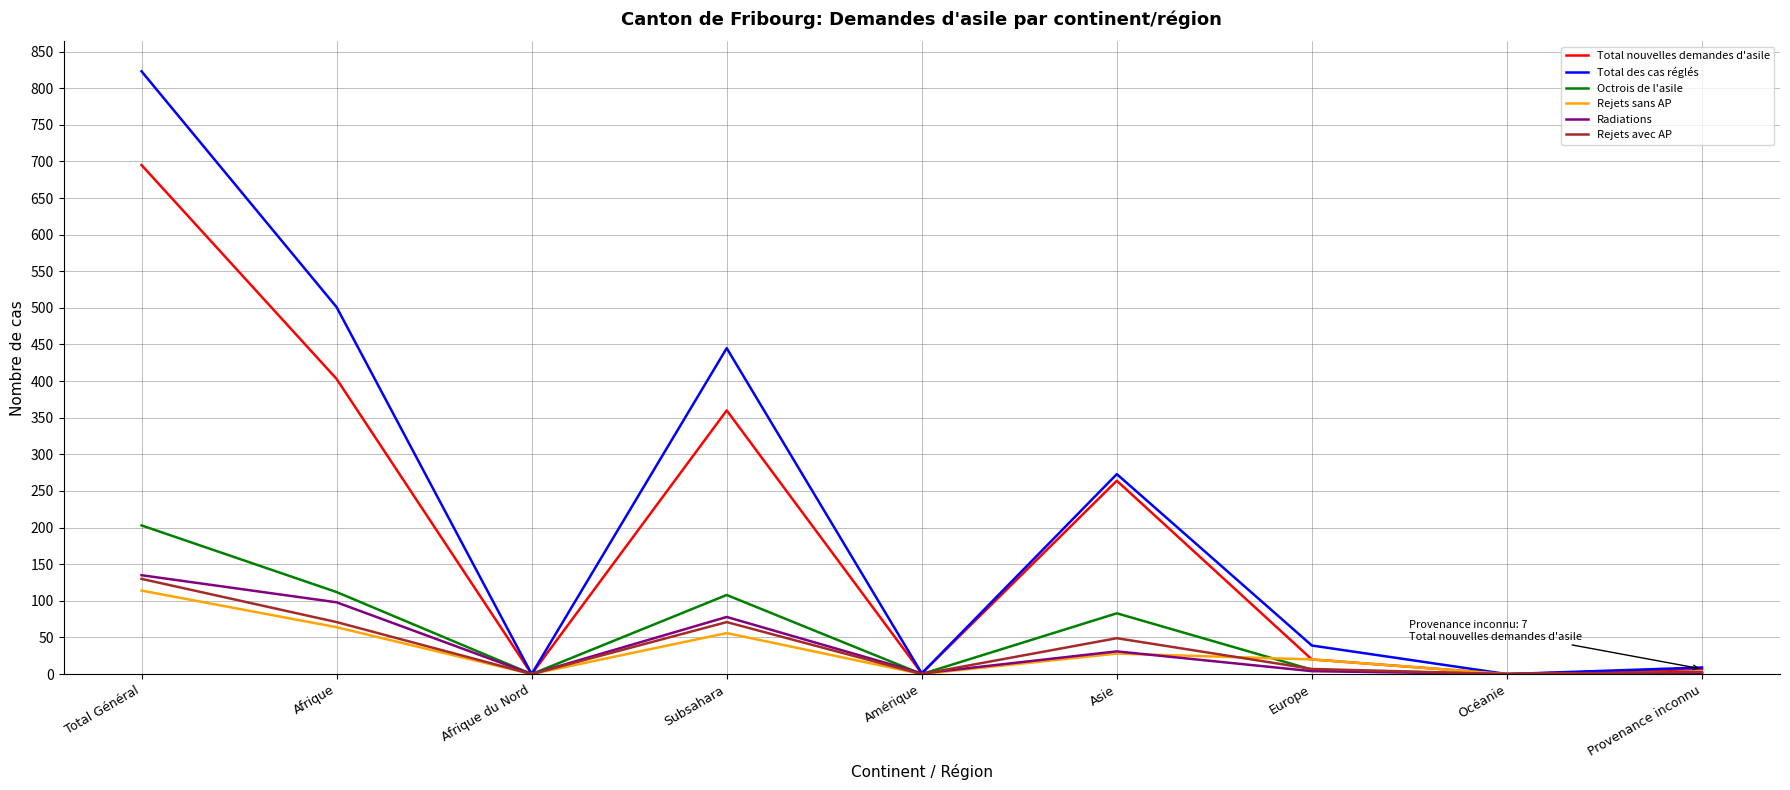

Where is the first local minimum for Octrois de l'asile?

Afrique du Nord